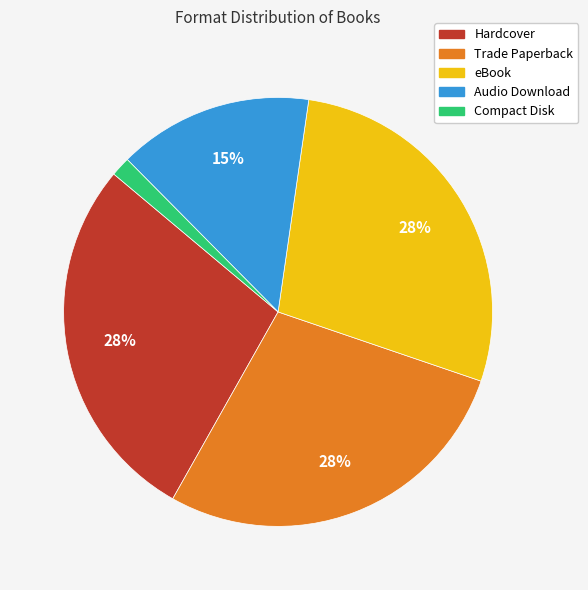

Does any single category account for the majority?

No